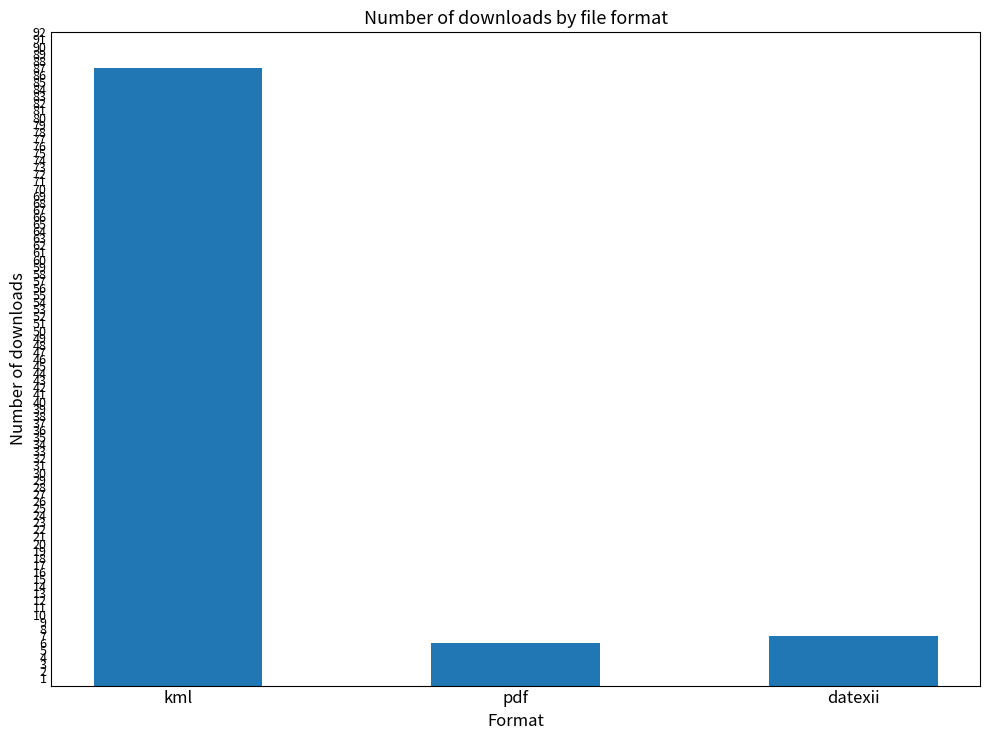

Where is the data nearest to the value 46?

datexii